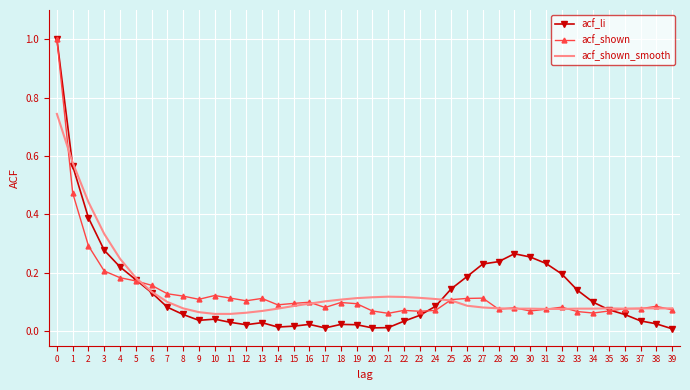

Which series changed the most between 13 and 32?

acf_li